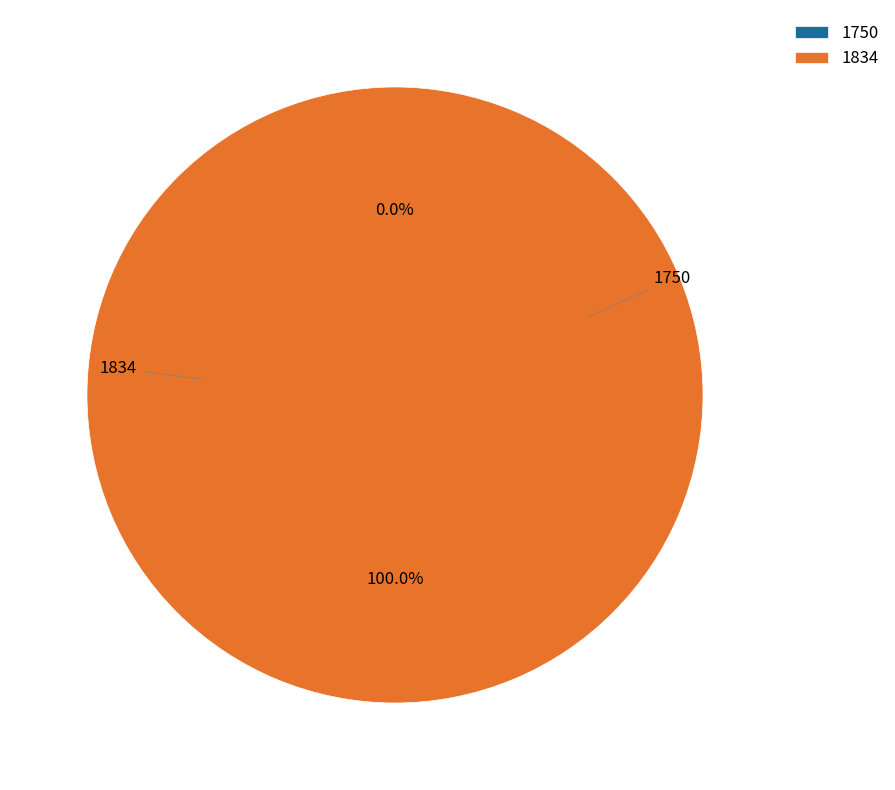

To the nearest percent, what is the difference between the 1834 and 1750 slice percentages?

100%